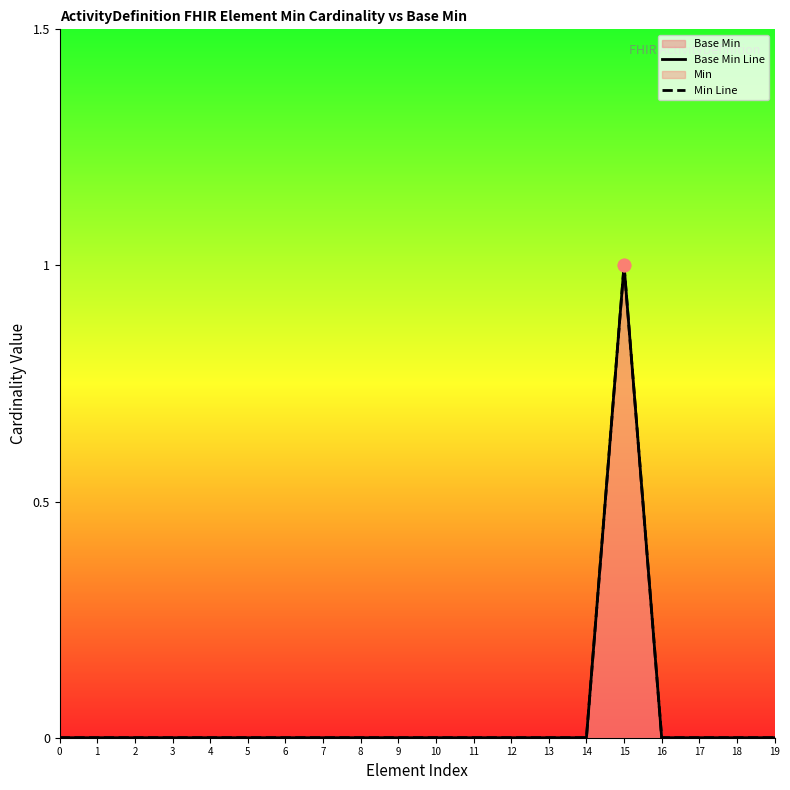

Is the value of Base Min Line at 13 greater than the value of Min Line at 13?

No